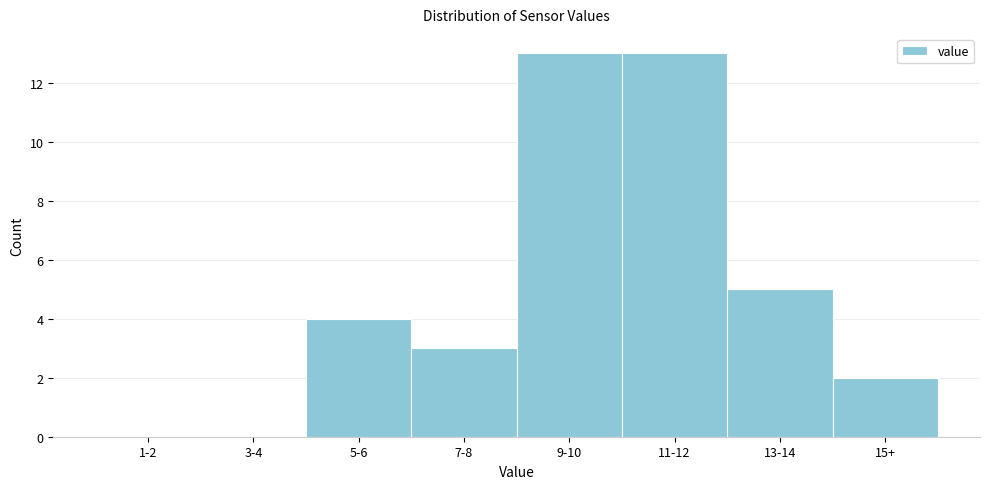

Reading right to left, transcribe all the data shown in this chart.

15+=2	13-14=5	11-12=13	9-10=13	7-8=3	5-6=4	3-4=0	1-2=0